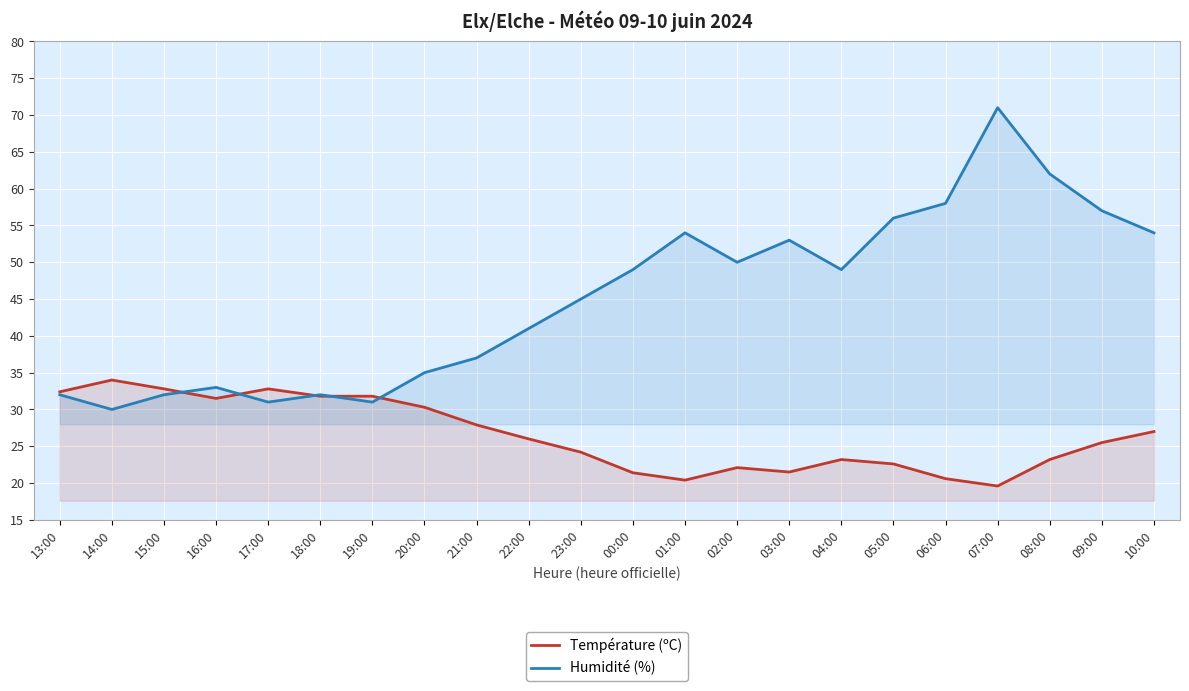

What value does the Humidité (%) series have at 03:00?

53.0